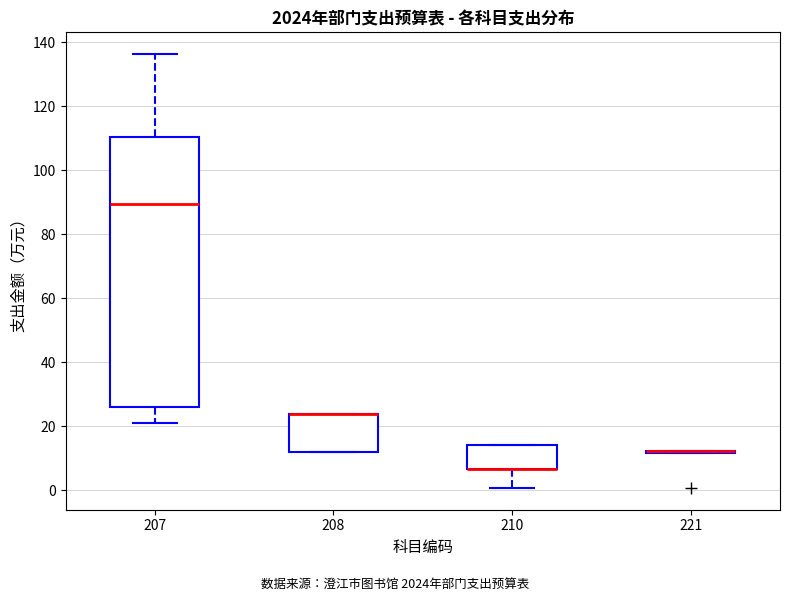

Reading left to right, transcribe this box plot: for each box, give where its median line is, the range the box spans, and where its two whiskers end, as read against the y-axis. The values are not printed on the chart, so give them approximately, as read against the axis.

207: median 90, box 26 to 110, whiskers 22 to 136
208: median 24 (drawn on the box's upper edge), box 12 to 24, whiskers 12 to 24
210: median 6 (drawn on the box's lower edge), box 6 to 14, whiskers 0 to 14
221: box collapsed to a line at 12, whiskers 12 to 12